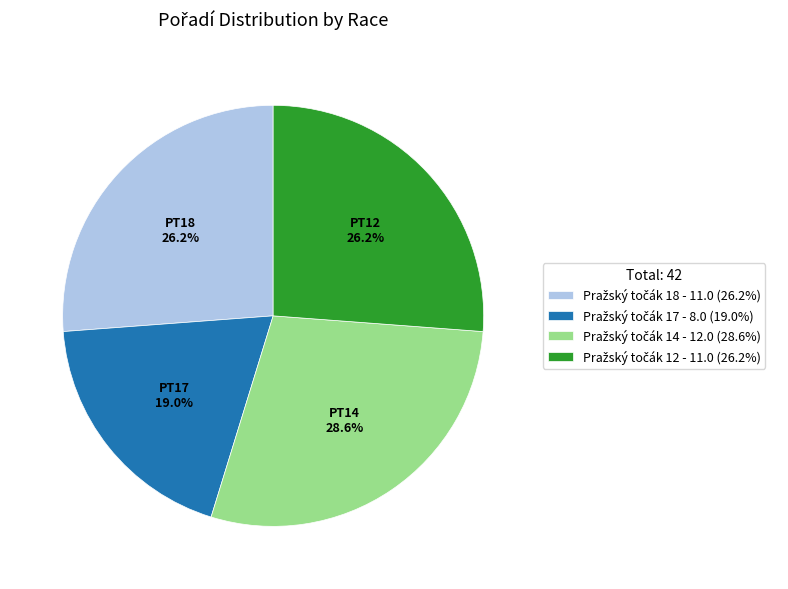

Does any single category account for the majority?

No